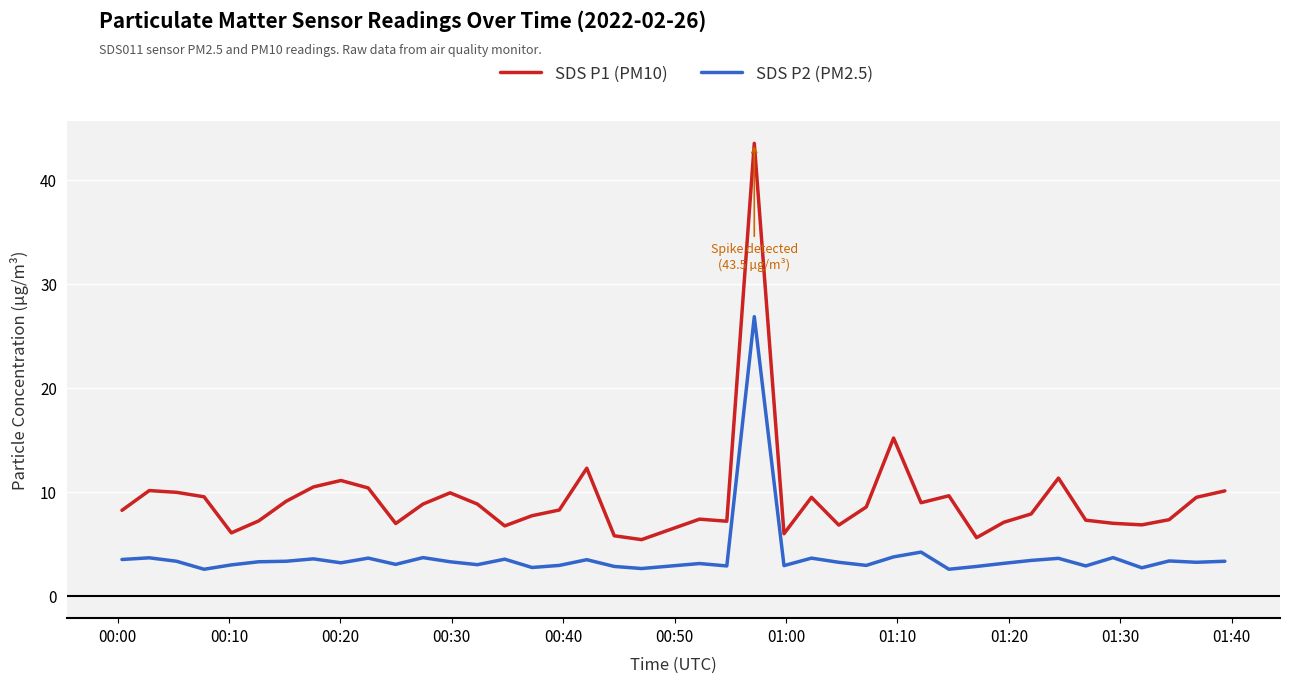

What is the maximum value for SDS P1 (PM10)?

43.5